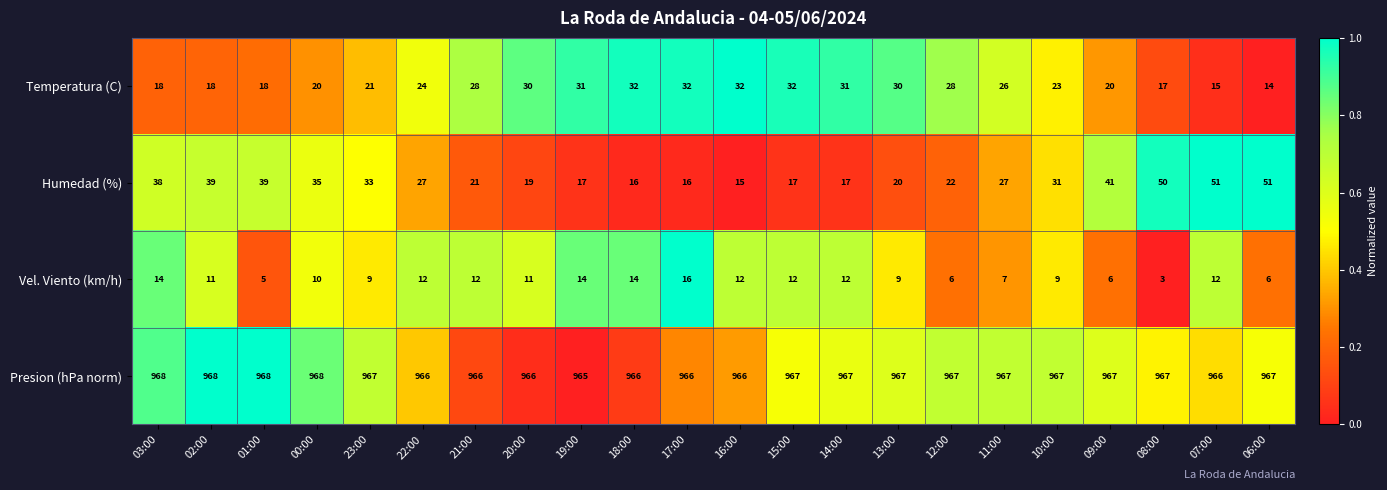

Which category has the lowest value in the Presion (hPa norm) series?

19:00